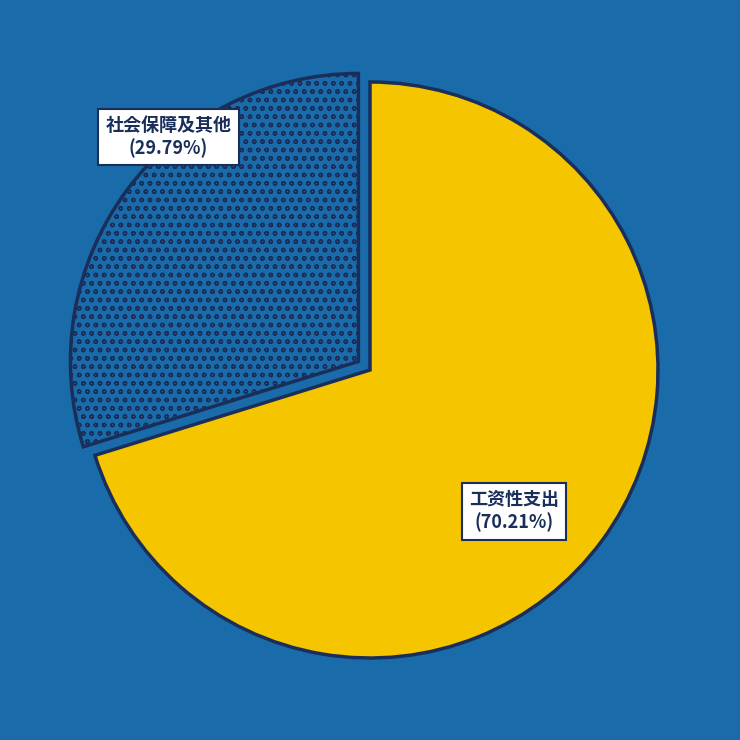

Rank the categories by value from highest to lowest.

工资性支出, 社会保障及其他